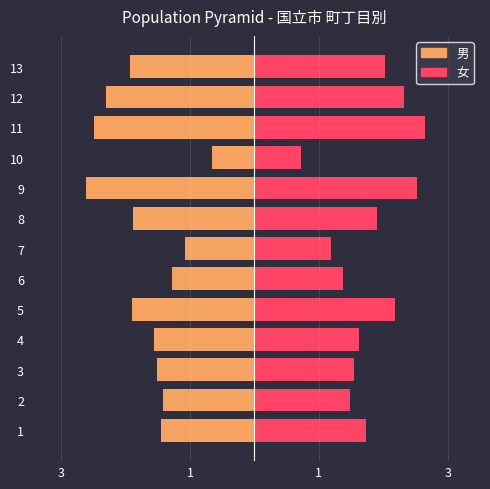

Reading right to left, list all the values displayed in this chart.

男: -1.9	-2.3	-2.5	-0.7	-2.6	-1.9	-1.1	-1.3	-1.9	-1.6	-1.5	-1.4	-1.5
女: 2.0	2.3	2.6	0.7	2.5	1.9	1.2	1.4	2.2	1.6	1.6	1.5	1.7